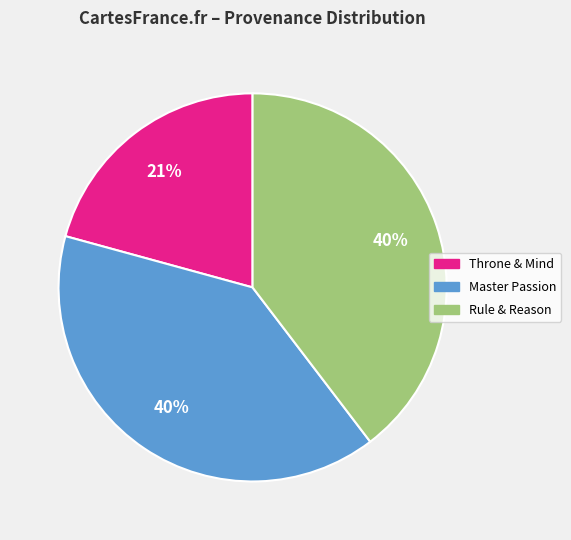

Is it true that Master Passion is 32% of the pie?

False